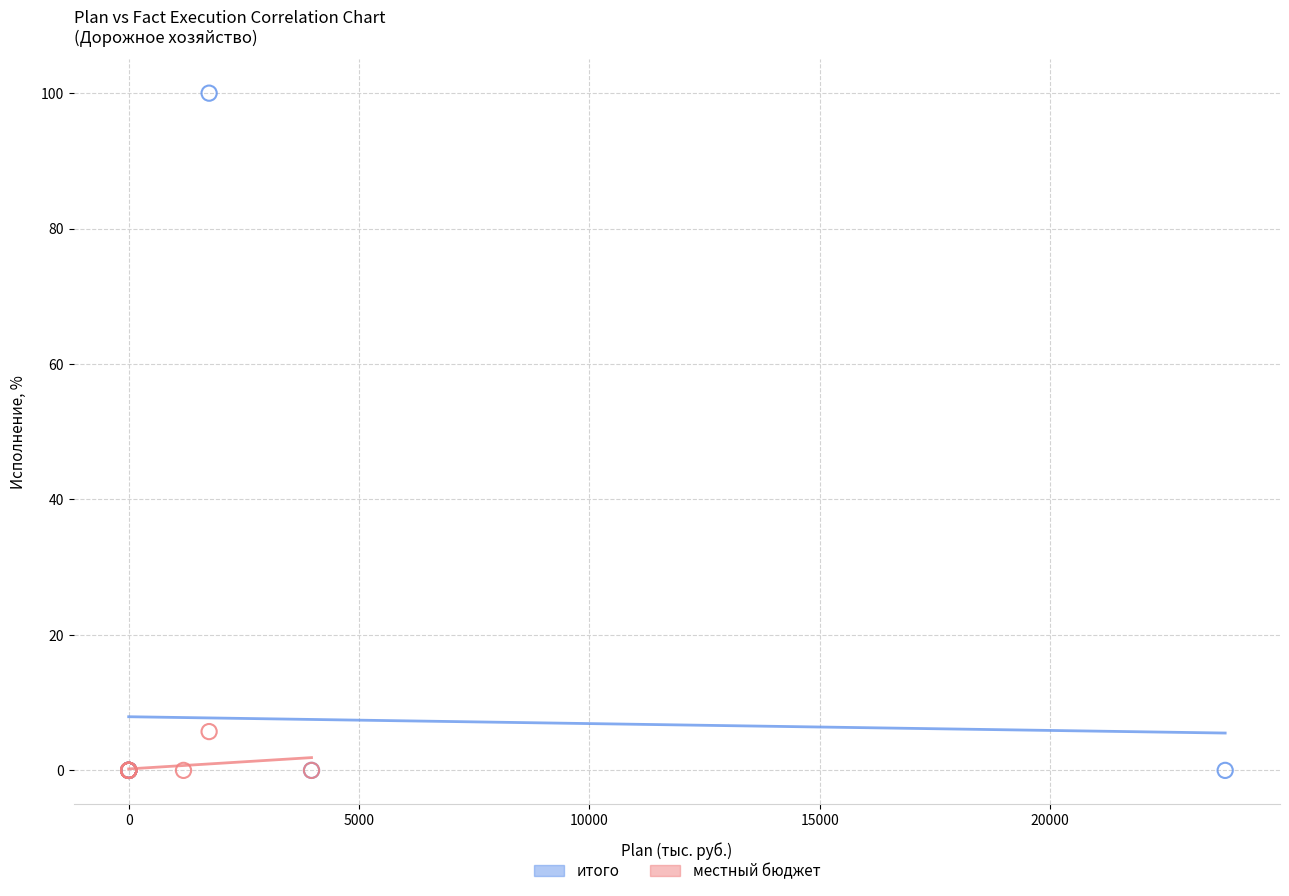

Which series has the widest spread of Y values?

итого